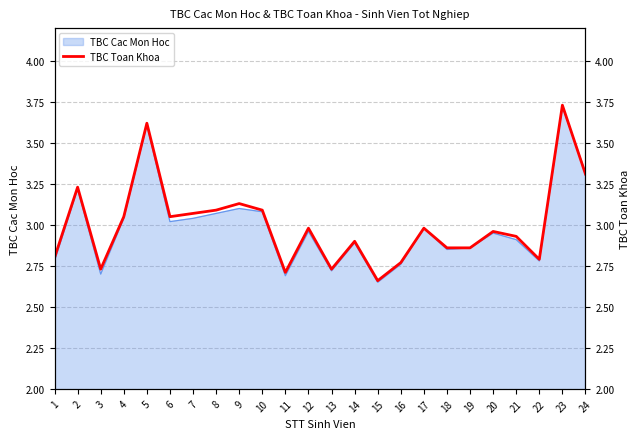

The value at 21 is 1.9. True or false?

False